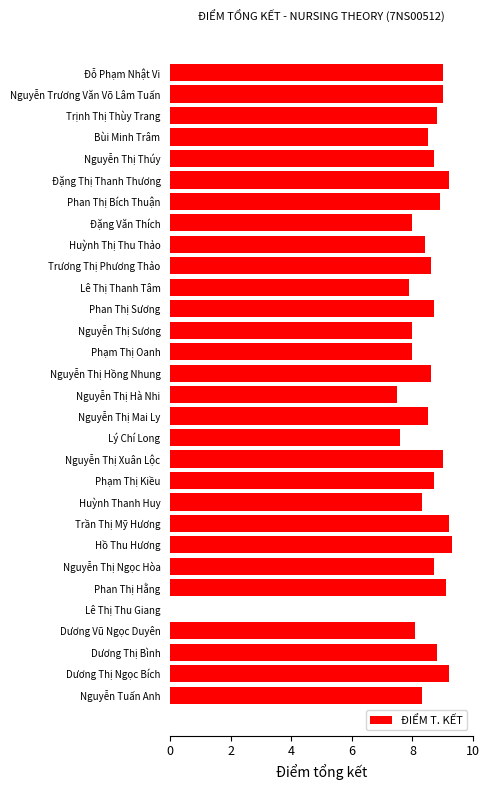

Count the number of data series in this chart.

1